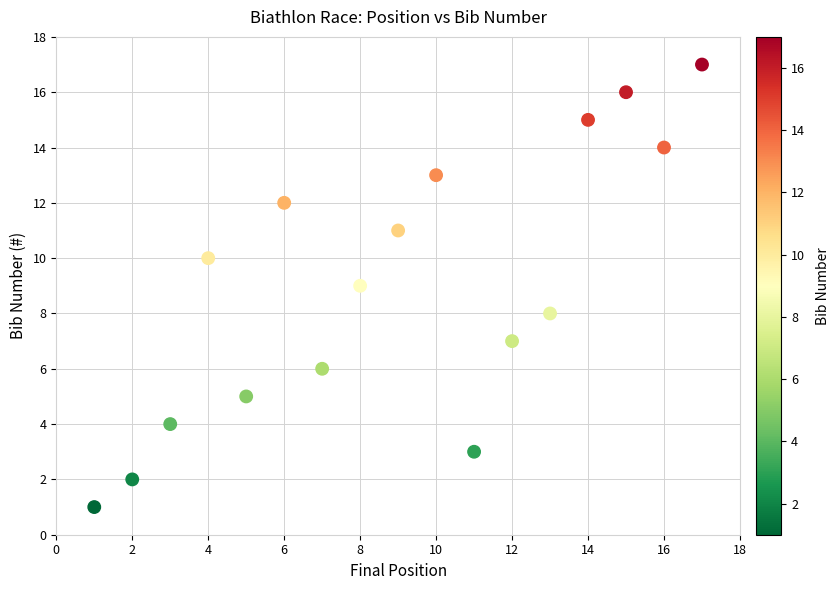

What is the range of X values (max minus min)?

16